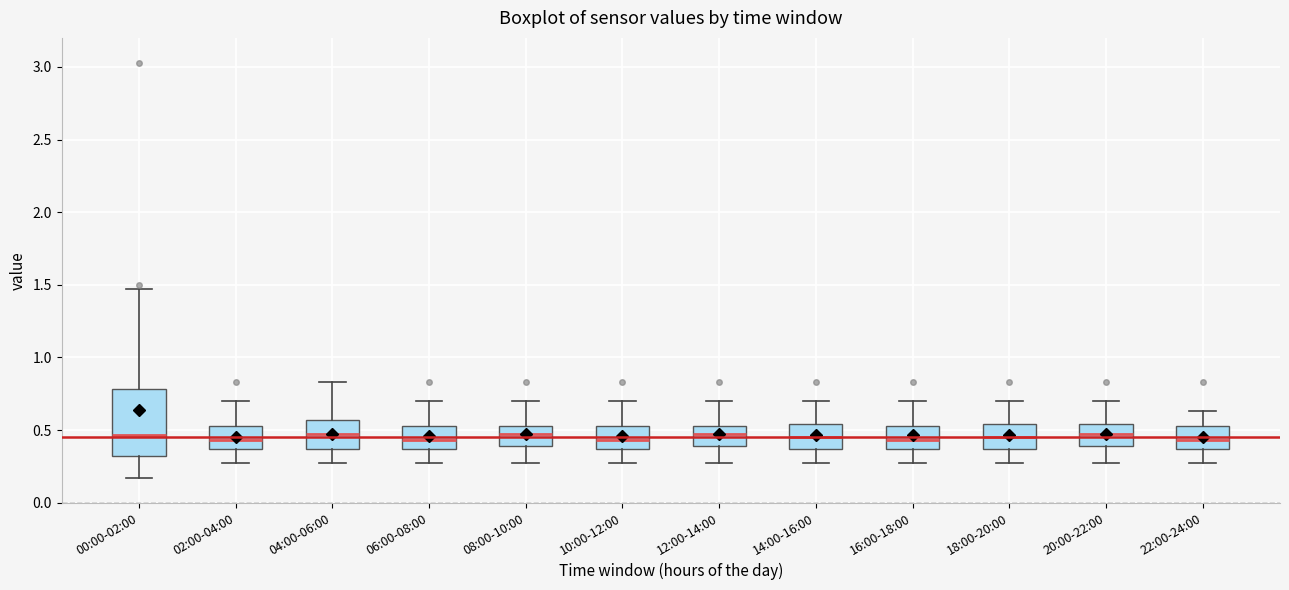

Reading left to right, read every box against the y-axis: the position of its median line, the range the box covers, and the ends of its whiskers. The values are not printed on the chart, so give them approximately, as read against the axis.

00:00-02:00: median 0.45, box 0.30 to 0.80, whiskers 0.15 to 1.45
02:00-04:00: median 0.45, box 0.35 to 0.55, whiskers 0.25 to 0.70
04:00-06:00: median 0.45, box 0.35 to 0.55, whiskers 0.25 to 0.85
06:00-08:00: median 0.45, box 0.35 to 0.55, whiskers 0.25 to 0.70
08:00-10:00: median 0.45, box 0.40 to 0.55, whiskers 0.25 to 0.70
10:00-12:00: median 0.45, box 0.35 to 0.55, whiskers 0.25 to 0.70
12:00-14:00: median 0.45, box 0.40 to 0.55, whiskers 0.25 to 0.70
14:00-16:00: median 0.45, box 0.35 to 0.55, whiskers 0.25 to 0.70
16:00-18:00: median 0.45, box 0.35 to 0.55, whiskers 0.25 to 0.70
18:00-20:00: median 0.45, box 0.35 to 0.55, whiskers 0.25 to 0.70
20:00-22:00: median 0.45, box 0.40 to 0.55, whiskers 0.25 to 0.70
22:00-24:00: median 0.45, box 0.35 to 0.55, whiskers 0.25 to 0.65